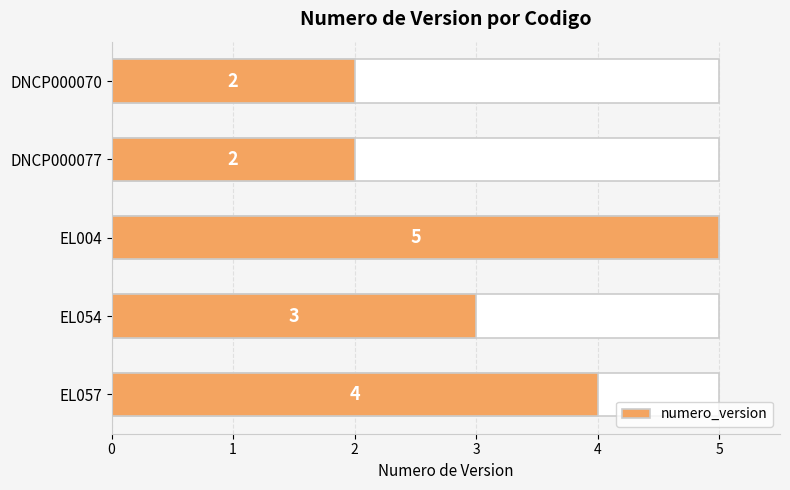

What value does the data have at EL004?

5